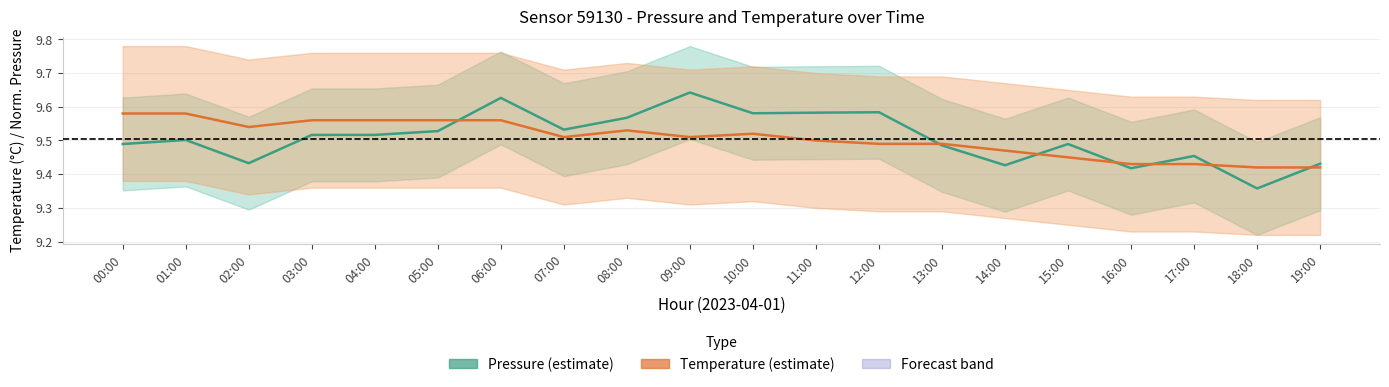

How many times do Pressure and Temperature cross each other?

7